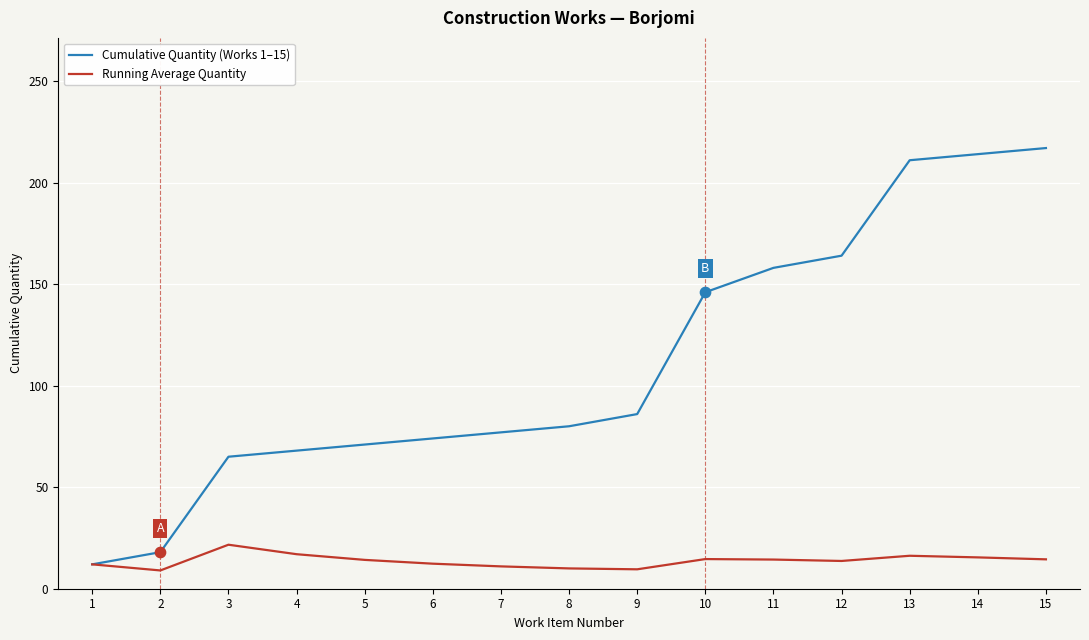

Is the value of Cumulative Quantity (Works 1–15) at 2 greater than the value of Running Average Quantity at 15?

Yes